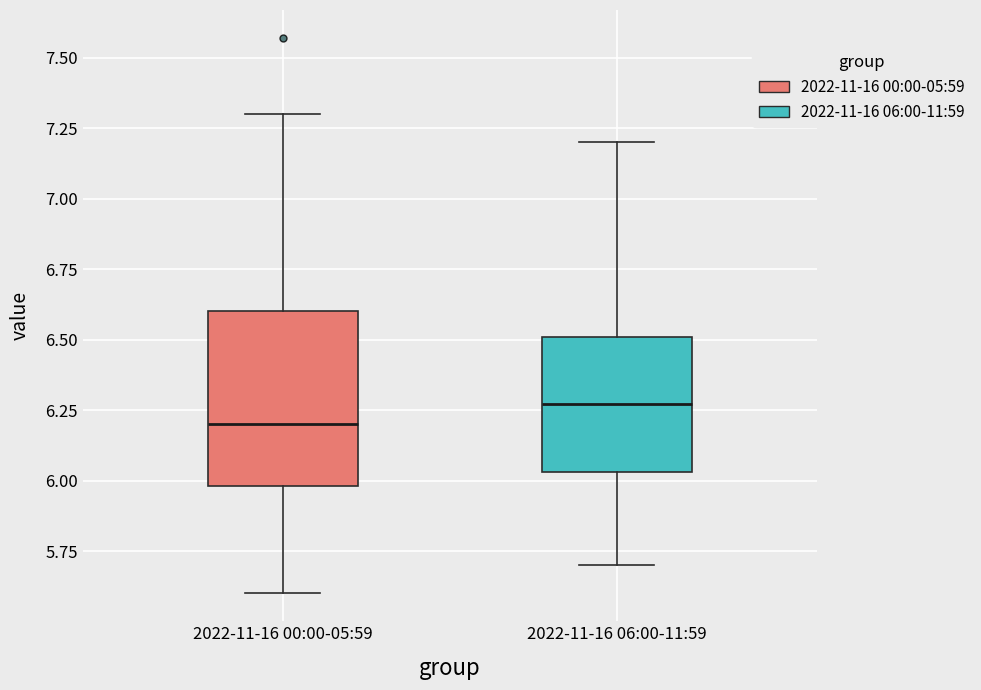

Comparing the boxes themselves (not the whiskers), which one is the tallest?

2022-11-16 00:00-05:59